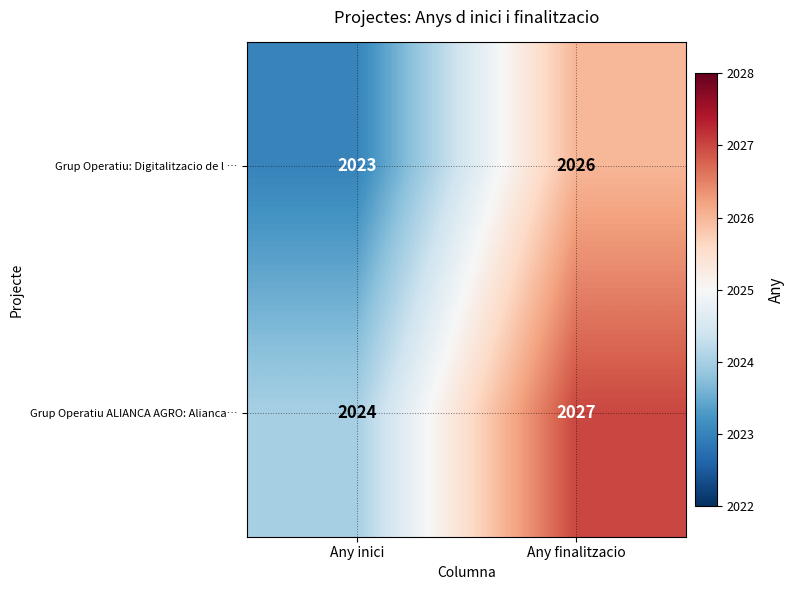

Reading right to left, transcribe all the data shown in this chart.

Grup Operatiu: Digitalitzacio de l …: Any finalitzacio=2026	Any inici=2023
Grup Operatiu ALIANCA AGRO: Alianca…: Any finalitzacio=2027	Any inici=2024